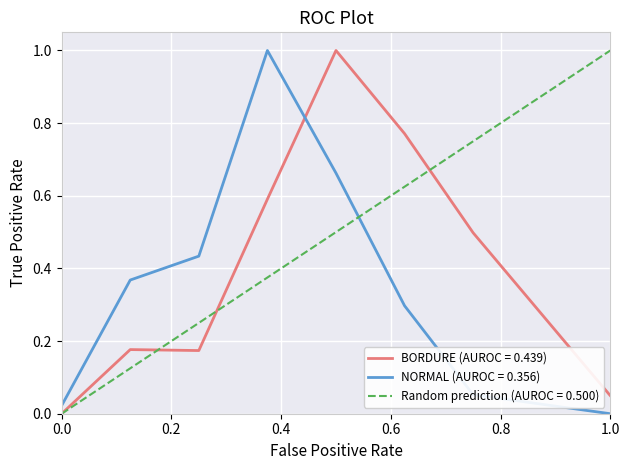

True or false: BORDURE (AUROC = 0.439) has a value of 0.0 at 0.0.

True